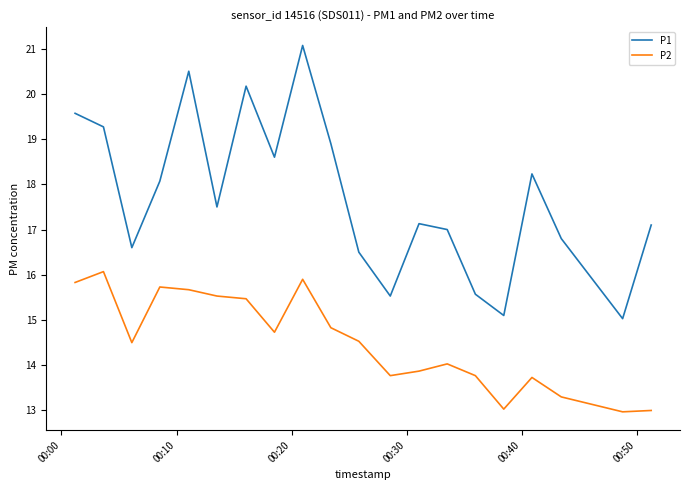

True or false: P1 and P2 cross at least once.

False